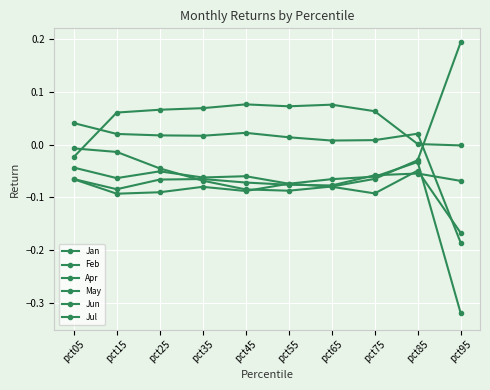

What is the minimum value for Feb?

-0.1